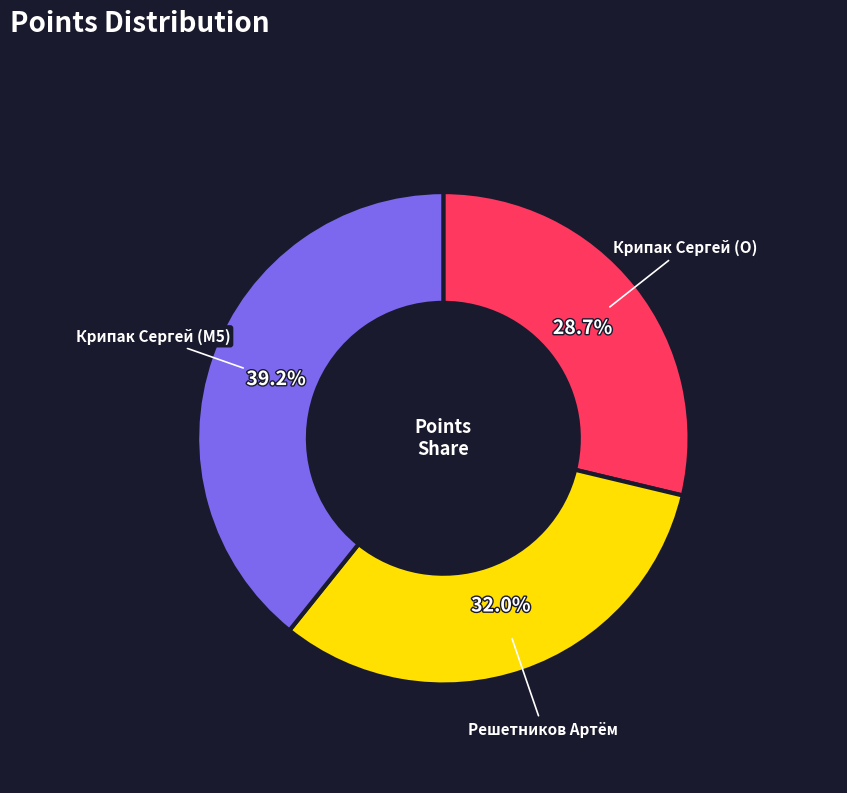

True or false: Крипак Сергей (O) accounts for 29% of the total.

True